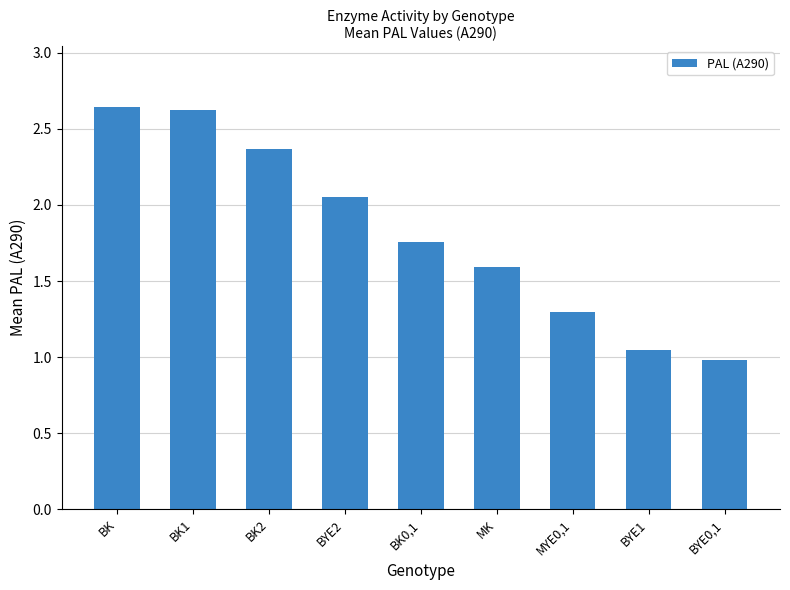

What is the change in value from BK2 to BK0,1?

-0.6